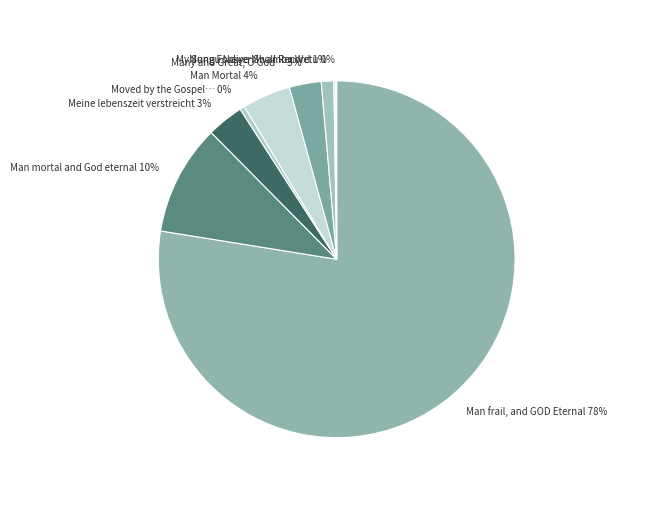

To the nearest percent, what is the average slice percentage?

11%